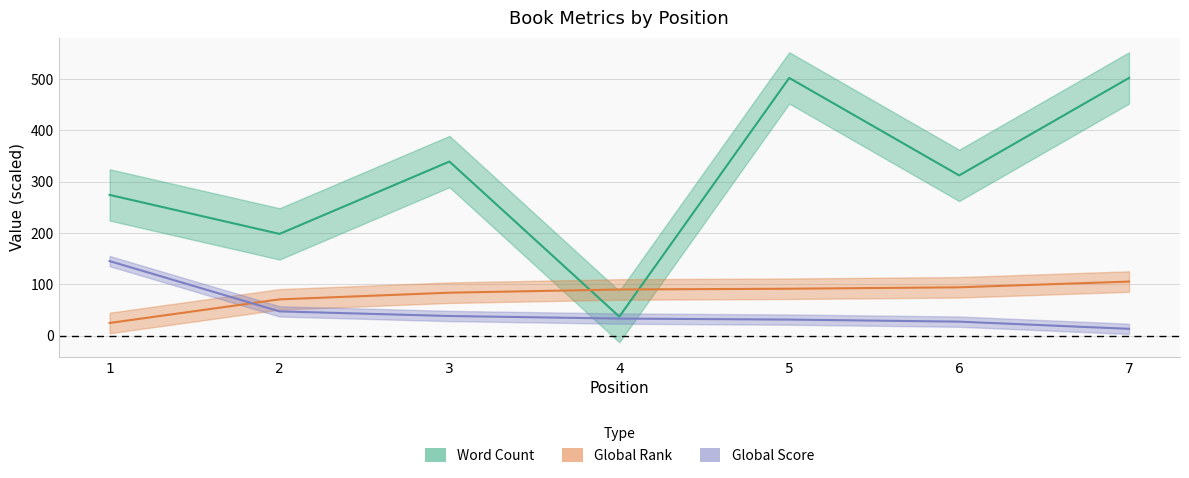

True or false: Global Rank and Global Score intersect in this chart.

True